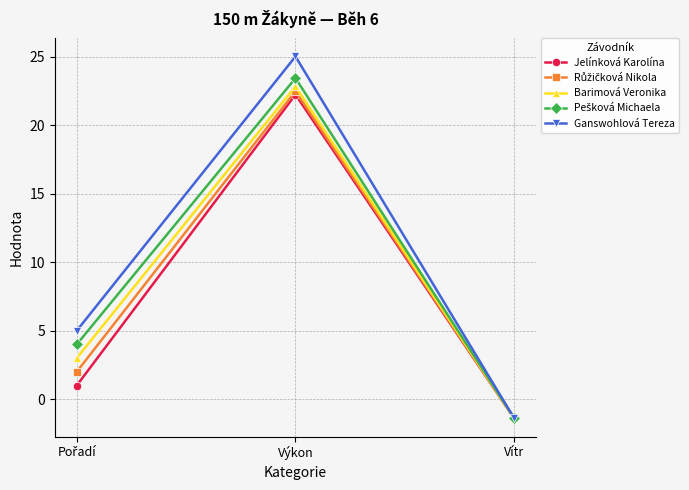

What is the approximate value of Barimová Veronika at Výkon?

22.8